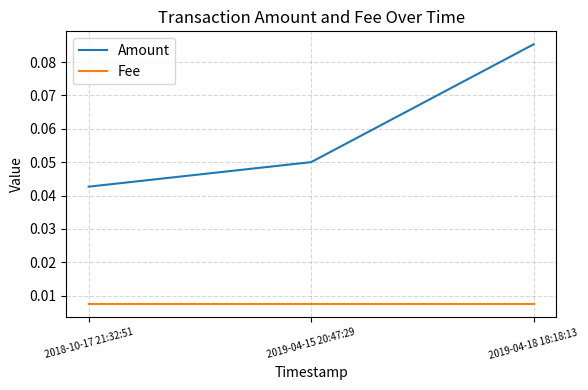

Does the chart have visible grid lines?

Yes